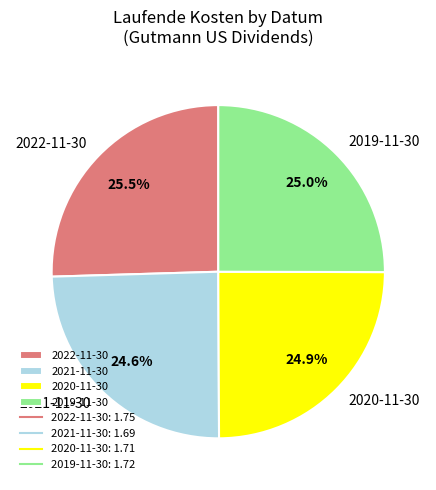

Is 2022-11-30 the majority of the pie?

No